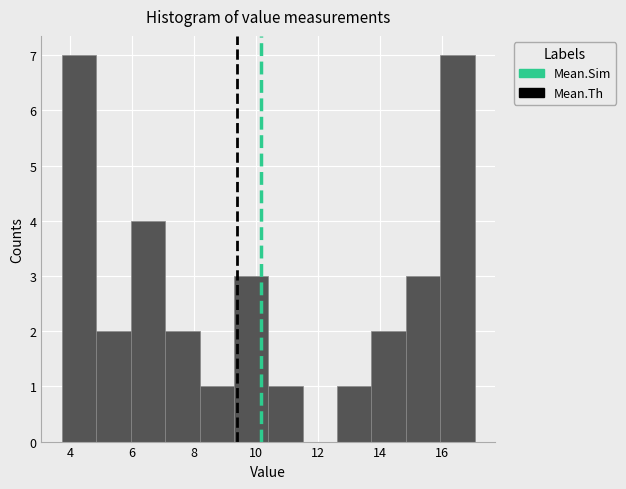

How tall is the bar that spans 4.8 to 6.0 on the x-axis? Neither the bar edges nor the heights are printed on the chart, so give them approximately, as read against the axes.

2